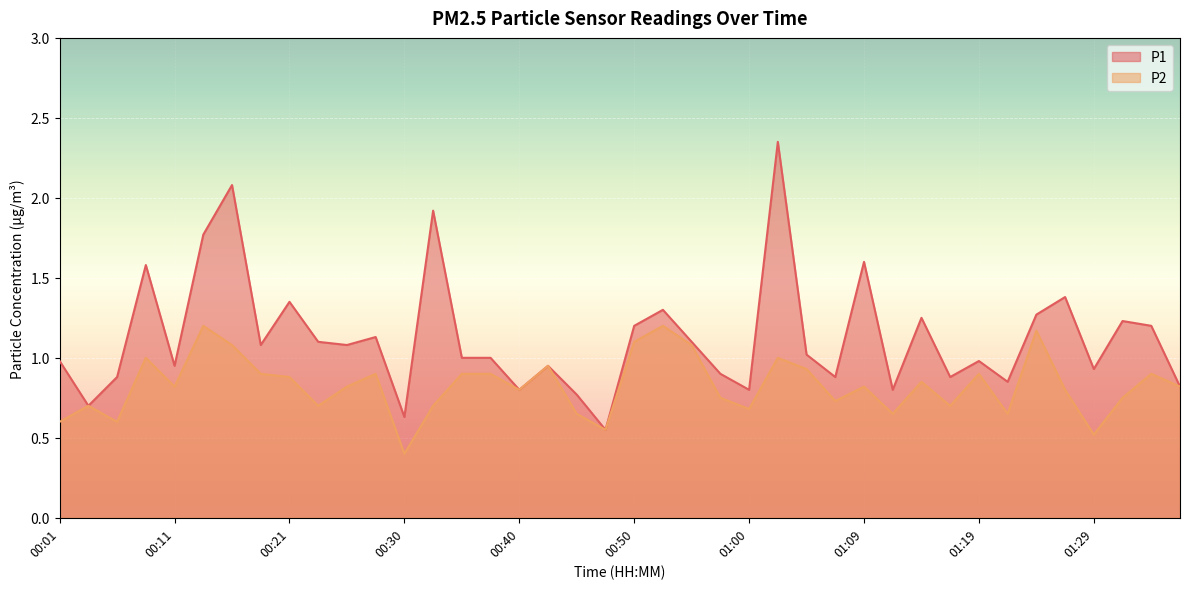

How many lines are shown in the chart?

2